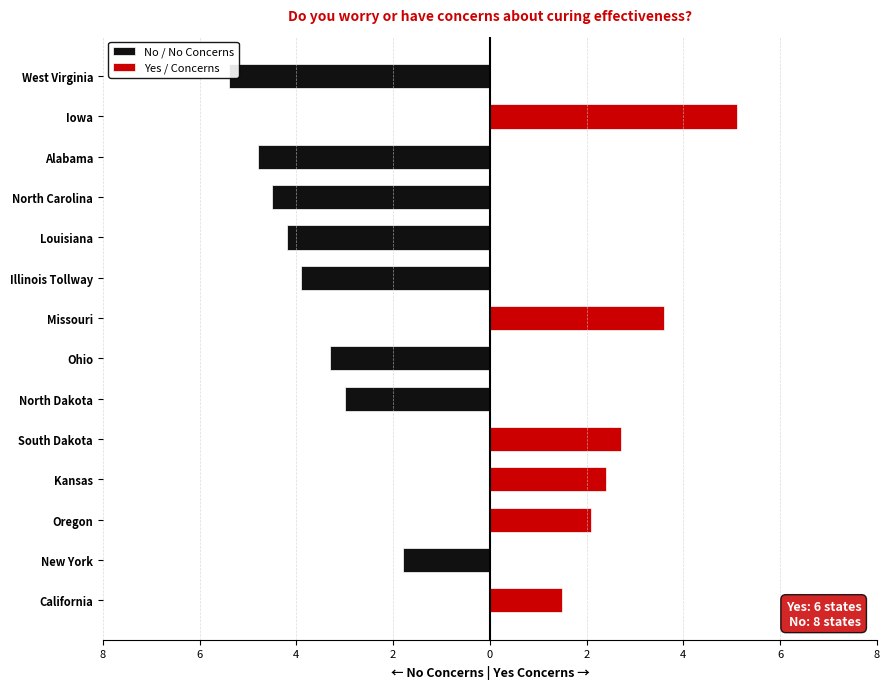

What is the value of the Yes / Concerns bar at the 4th from the left?

2.4